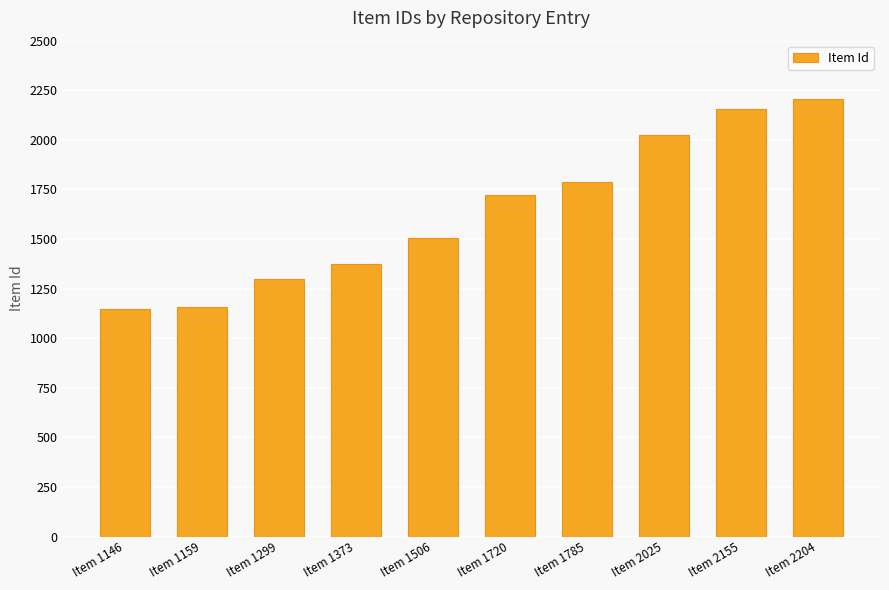

What is the change in value from Item 1373 to Item 2155?

+782